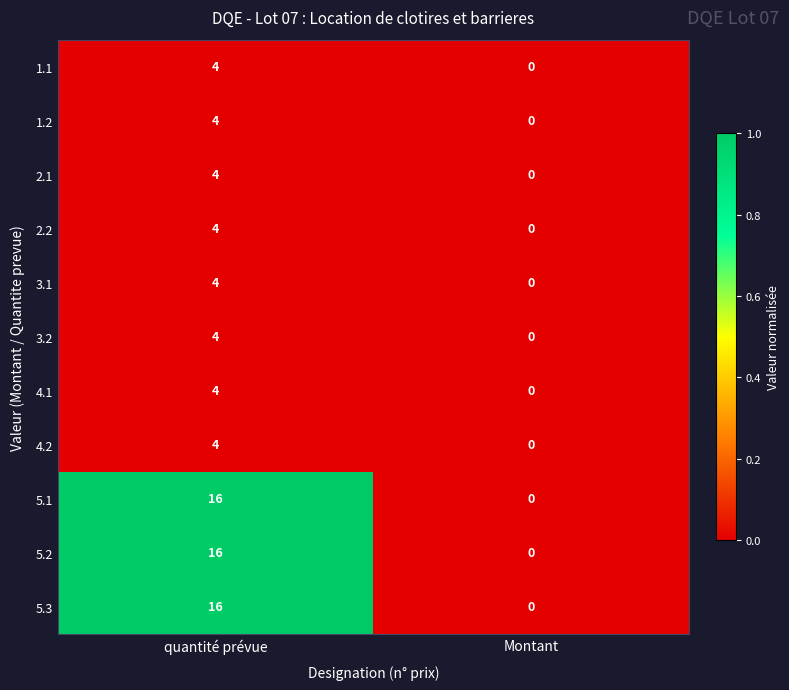

What is the difference between the highest and lowest values at quantité prévue?

12